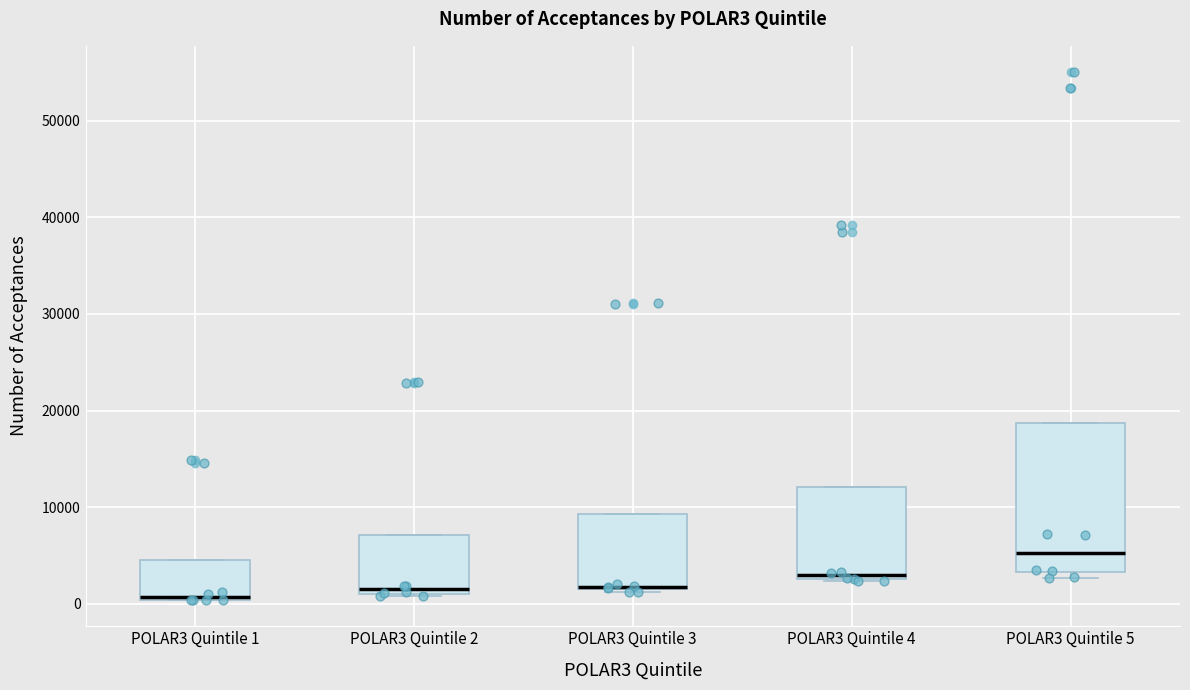

Reading left to right, read every box against the y-axis: the position of its median line, the range the box covers, and the ends of its whiskers. The values are not printed on the chart, so give them approximately, as read against the axis.

POLAR3 Quintile 1: median 1000, box 0 to 5000, whiskers 0 to 5000
POLAR3 Quintile 2: median 2000, box 1000 to 7000, whiskers 1000 to 7000
POLAR3 Quintile 3: median 2000, box 2000 to 9000, whiskers 1000 to 9000
POLAR3 Quintile 4: median 3000 (just above the box's lower edge), box 3000 to 12000, whiskers 2000 to 12000
POLAR3 Quintile 5: median 5000, box 3000 to 19000, whiskers 3000 (just below the box's lower edge) to 19000